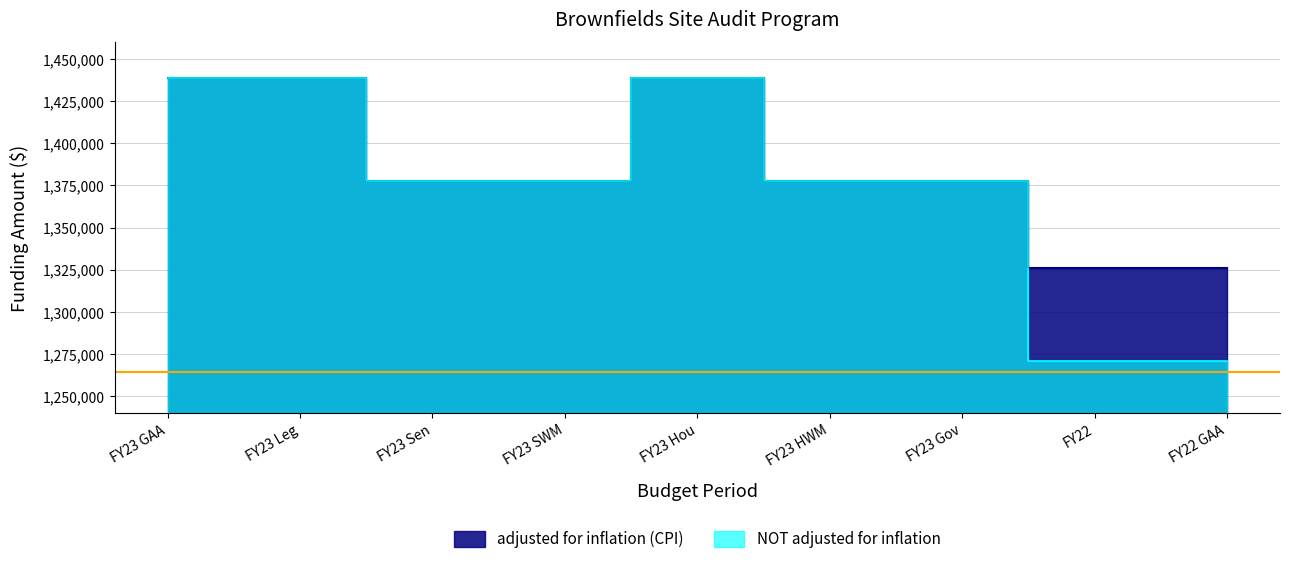

List the series in order of their peak value, highest first.

adjusted for inflation (CPI), NOT adjusted for inflation